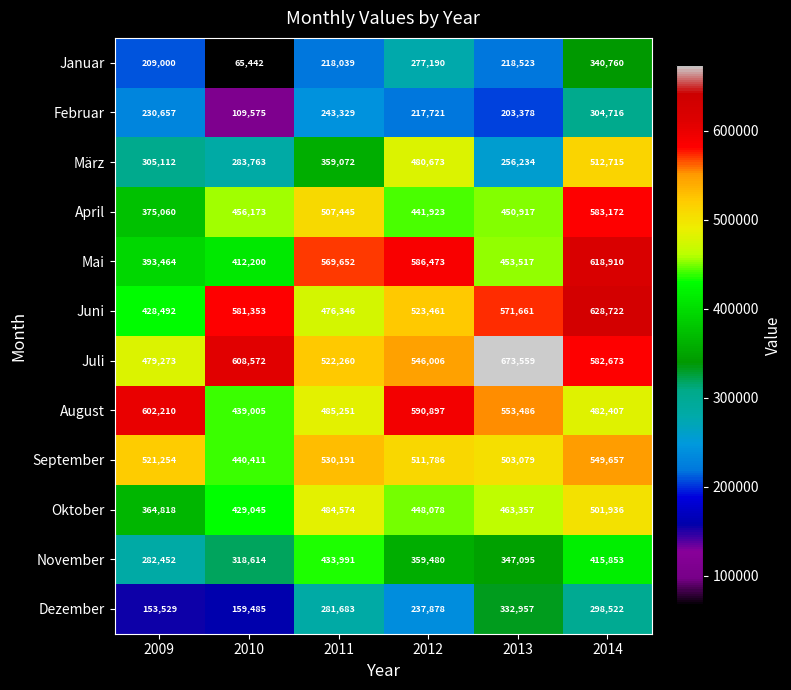

Is it true that September equals 244612 at 2012?

False